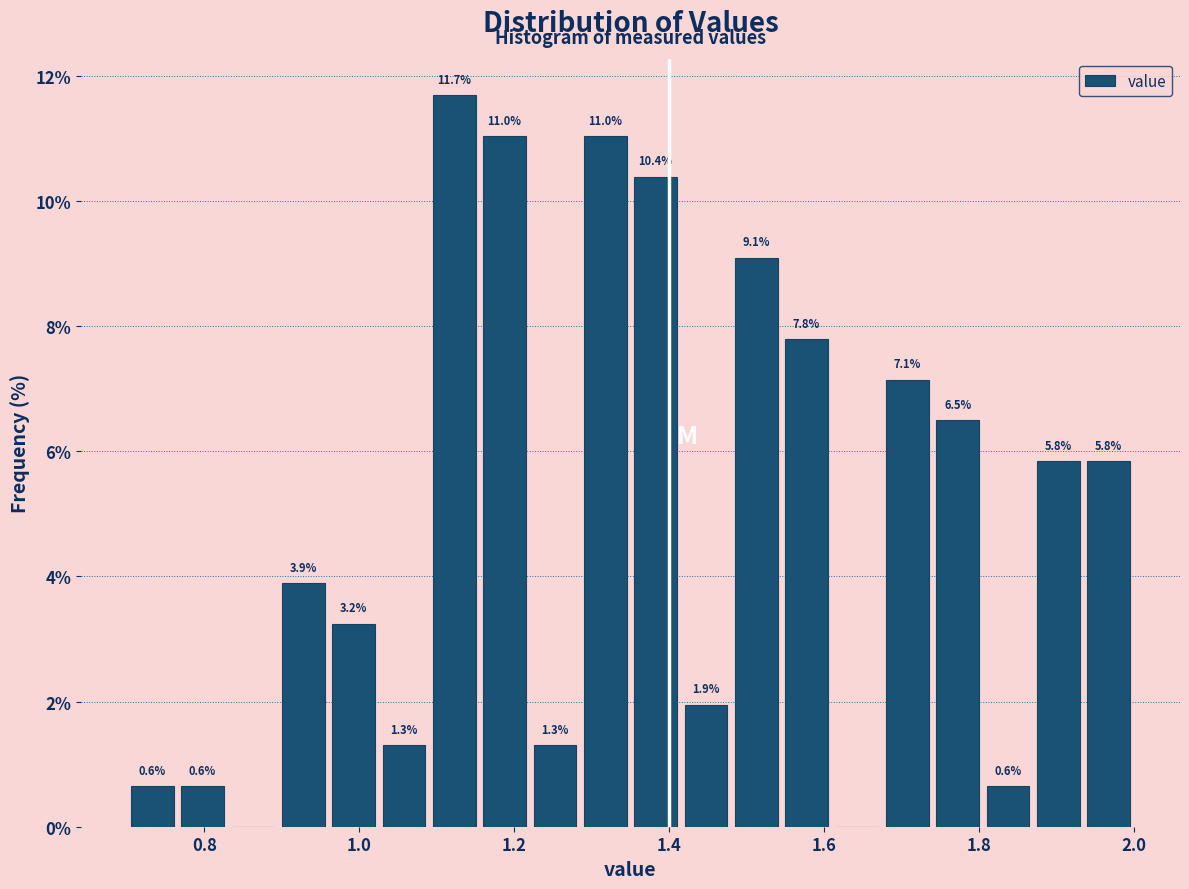

Around what value on the x-axis is the tallest bar? Give the approximate position of its centre, as read against the axis.

1.12